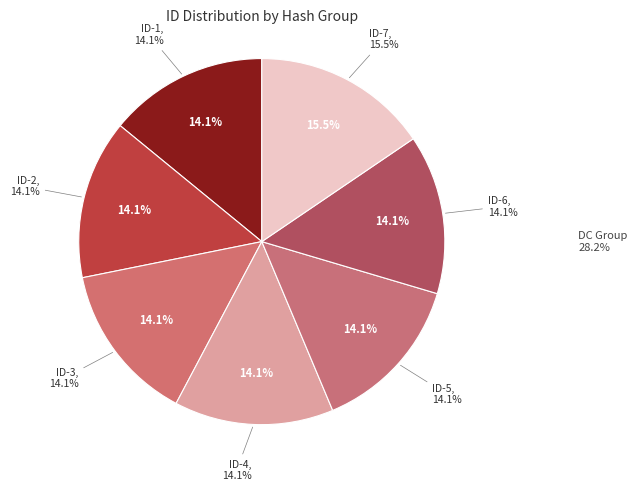

Is there any slice that represents more than half of the pie?

No